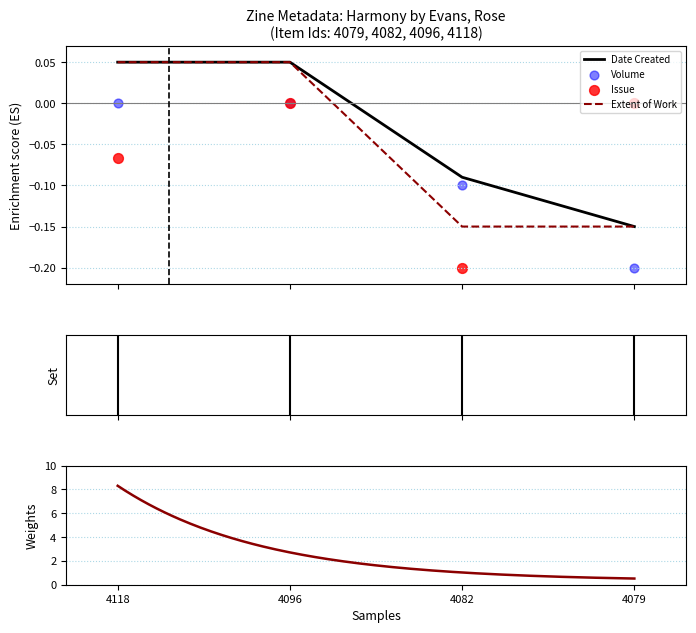

Is the value of Volume at 4096 greater than the value of Issue at 4082?

Yes